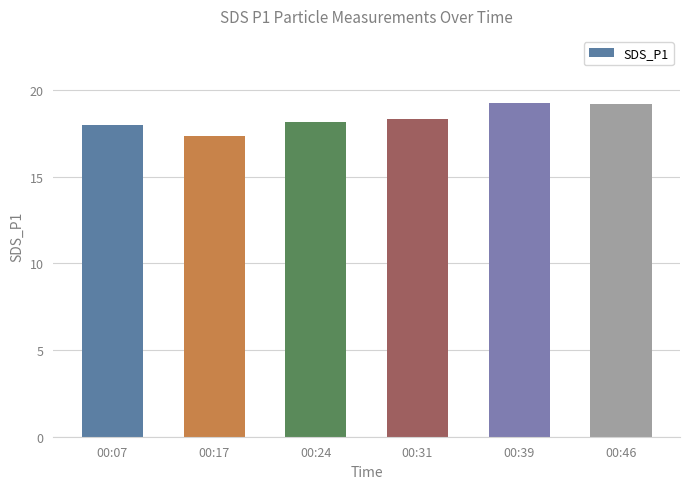

What is the difference between the maximum and minimum values?

1.9